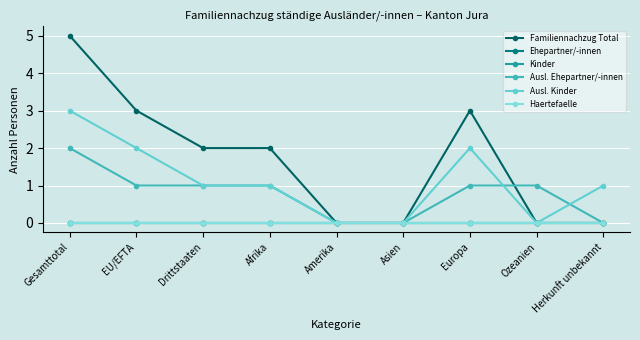

Is this an area chart (filled region under the line)?

No